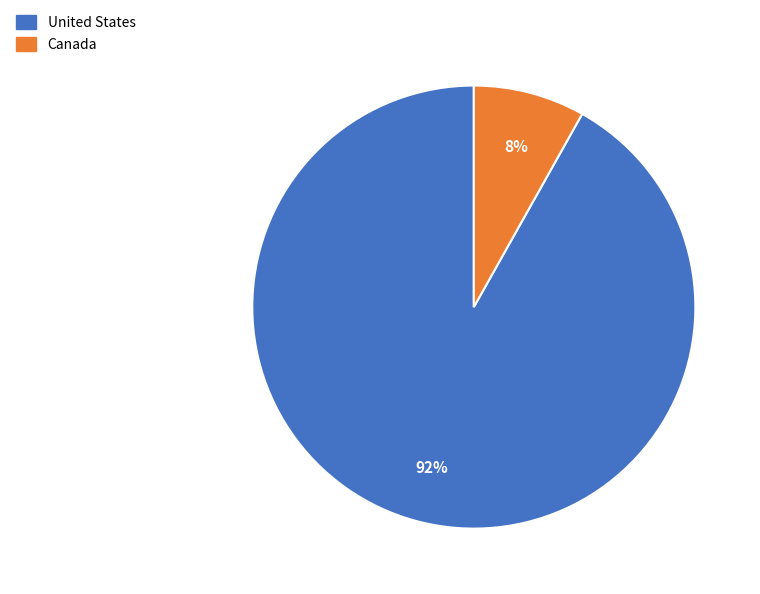

To the nearest percent, what is the combined percentage of Canada and United States?

100%